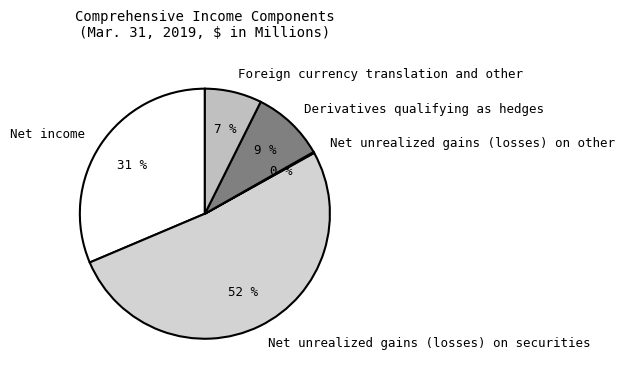

What is the largest slice in the pie chart?

Net unrealized gains (losses) on securities